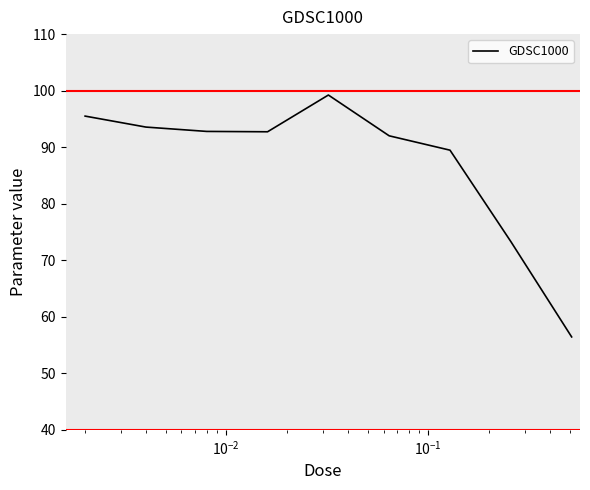

What is the difference between the maximum and minimum values?

42.8